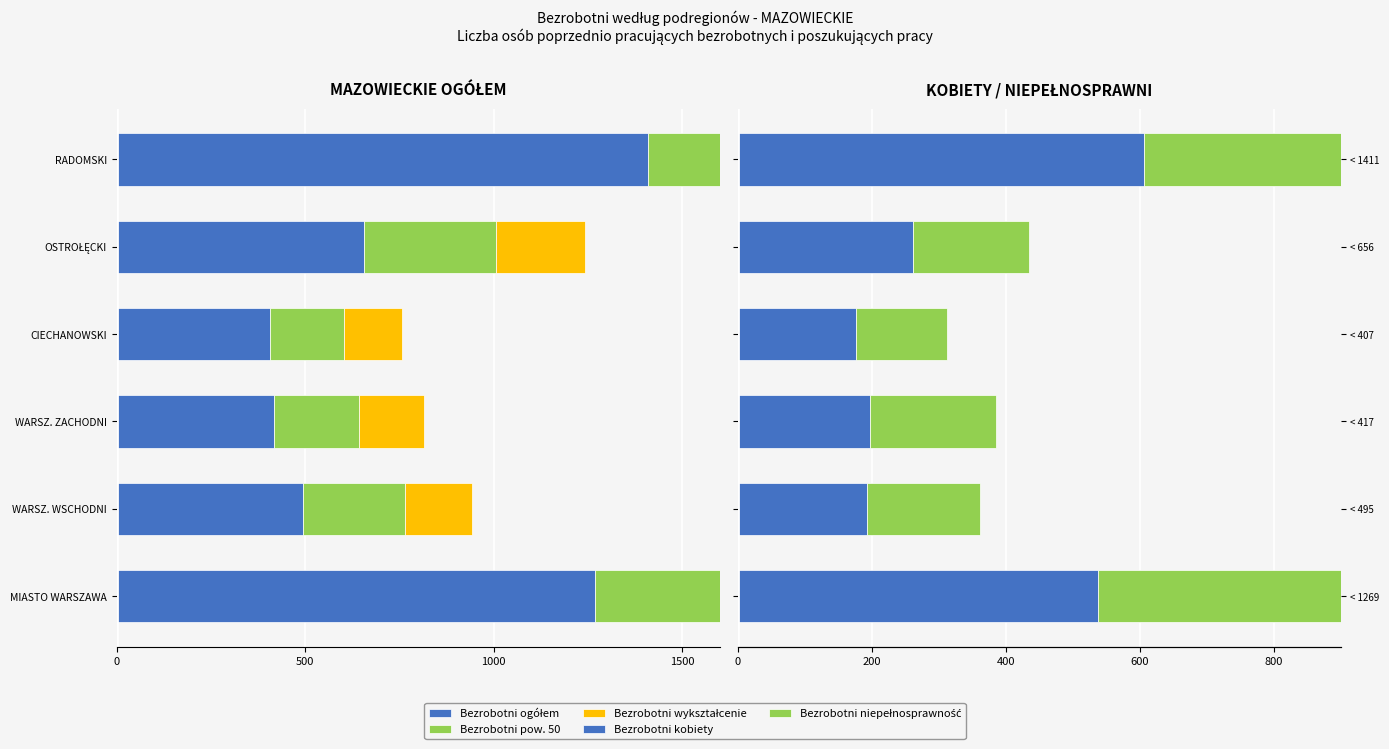

Is it true that Bezrobotni kobiety equals 330 at WARSZ. ZACHODNI?

False